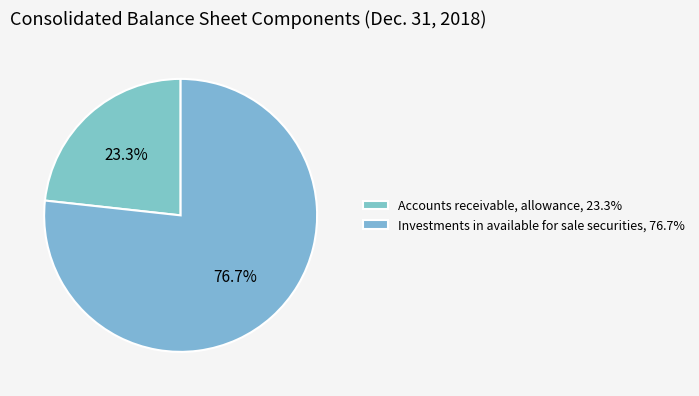

Approximately how many times larger is the value at Accounts receivable, allowance compared to Investments in available for sale securities?

0.3